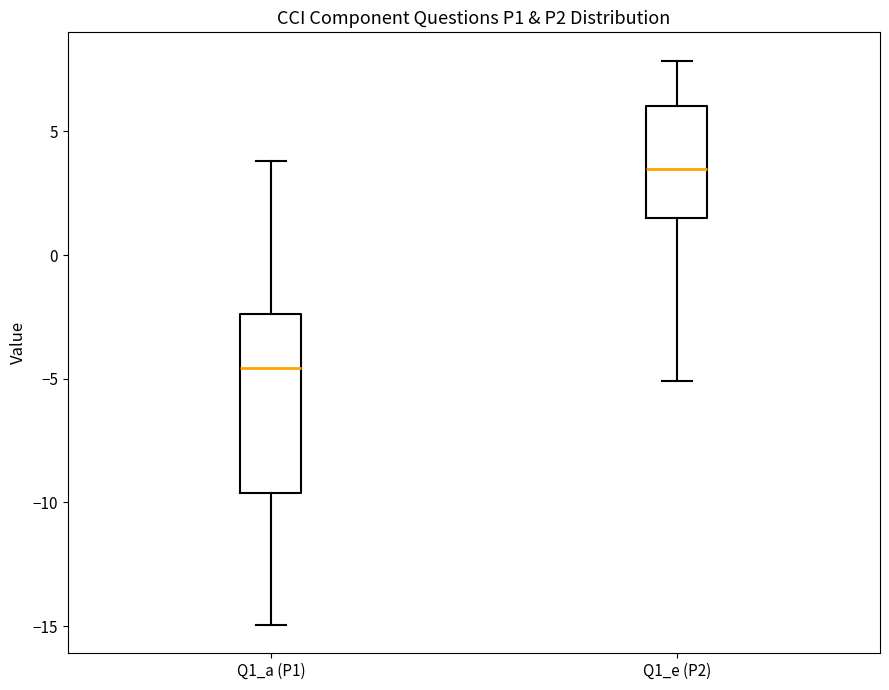

Where is the lower edge of the box for Q1_e (P2) on the y-axis? The values are not printed on the chart, so give them approximately, as read against the axis.

1.5